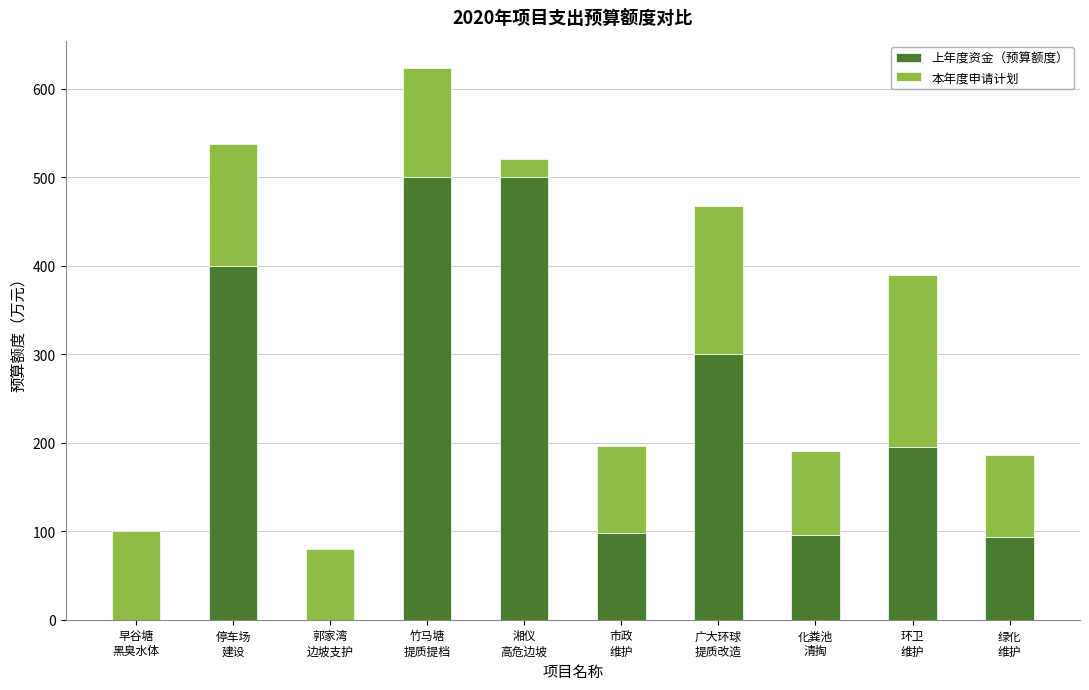

What is the sum of all 上年度资金（预算额度） values?

2181.6